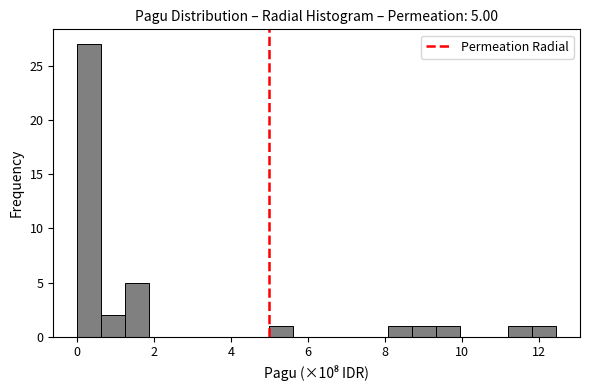

Read against the x-axis, roughly where is the centre of the tallest bar?

0.4